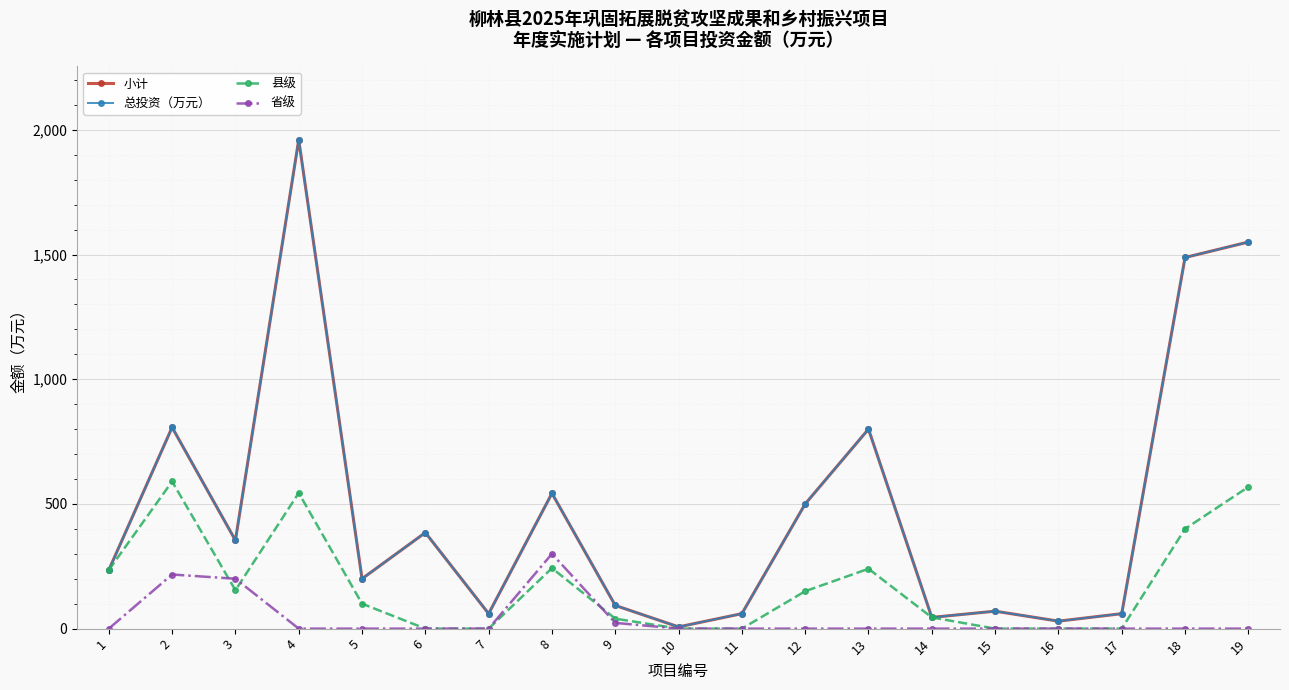

Does the chart have visible grid lines?

Yes